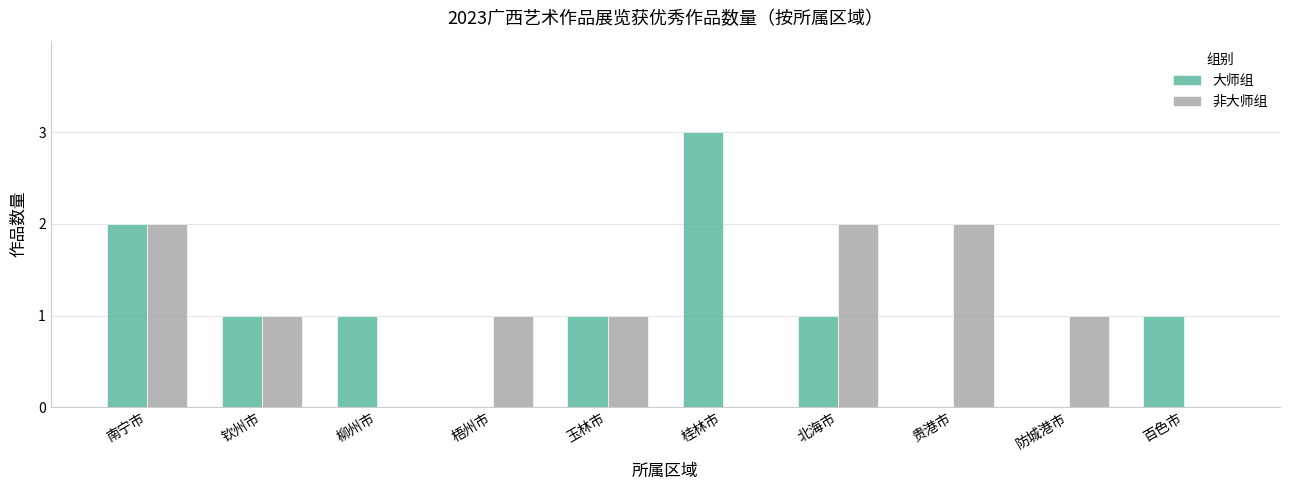

Is the value of 非大师组 at 南宁市 greater than the value of 大师组 at 玉林市?

Yes